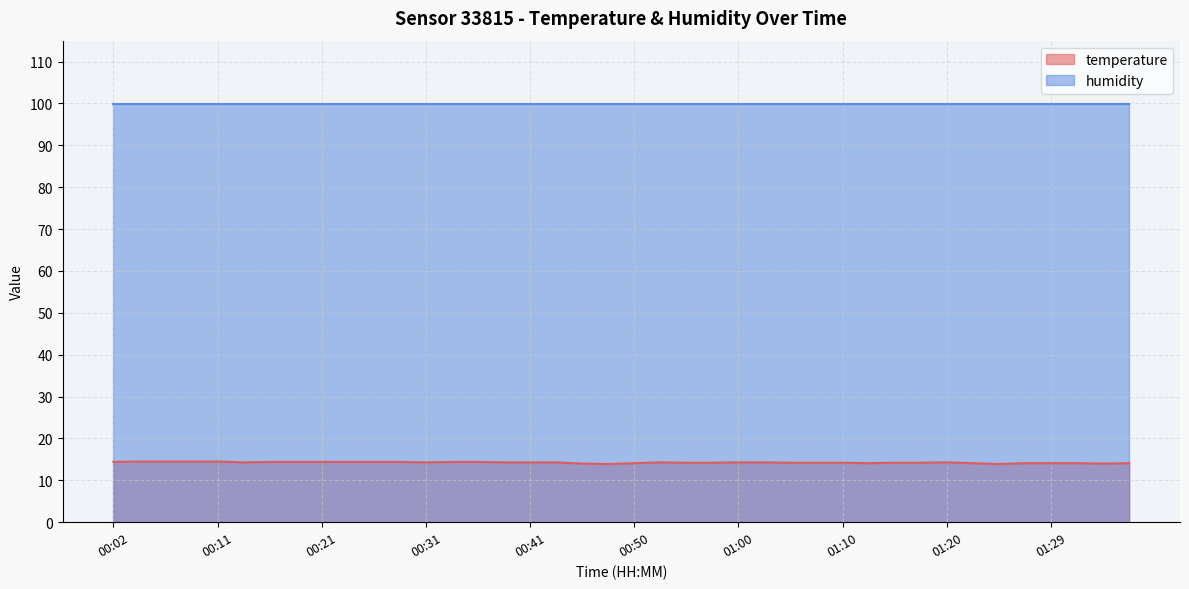

What is the label of the 32nd point from the right?

00:21